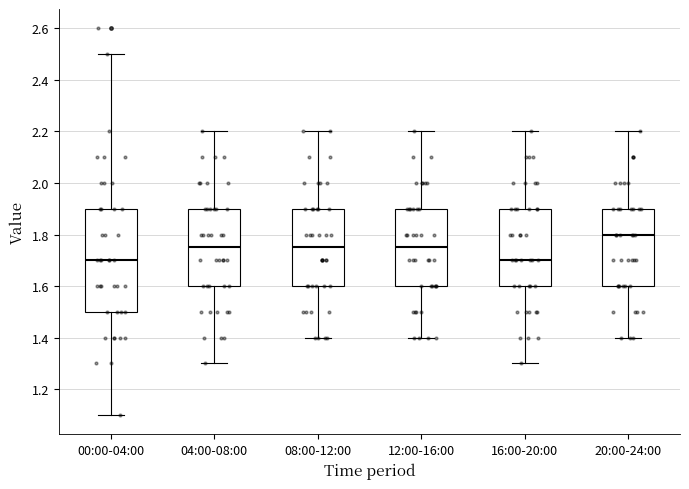

Where does the median line of the box for 12:00-16:00 sit on the y-axis? The values are not printed on the chart, so give them approximately, as read against the axis.

1.76